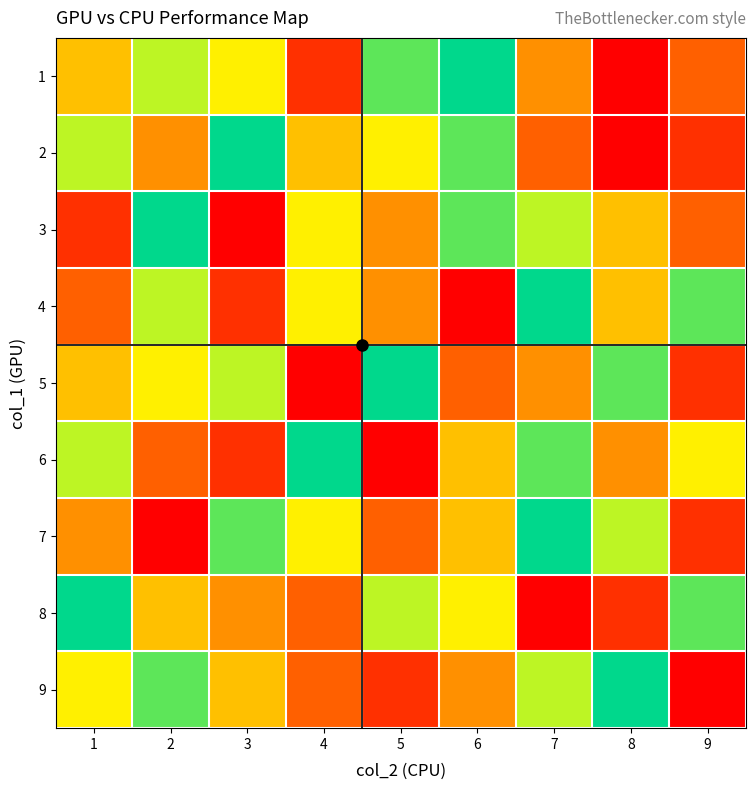

What is the minimum value shown in the chart?

1